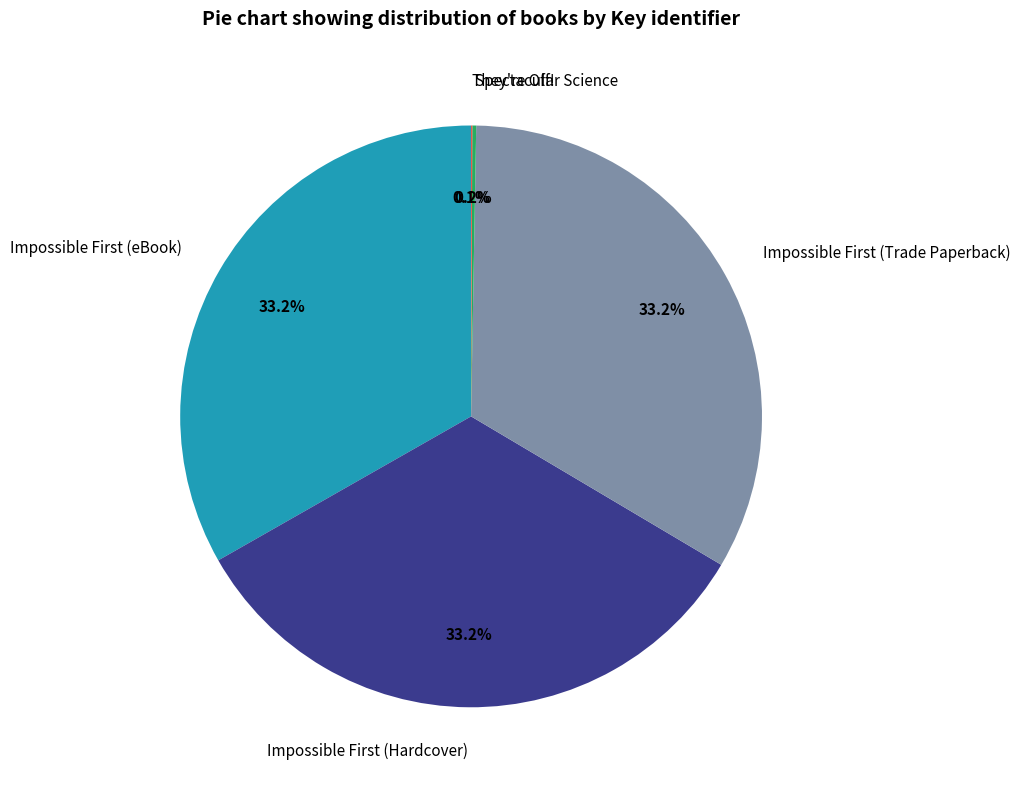

Is there any slice that represents more than half of the pie?

No